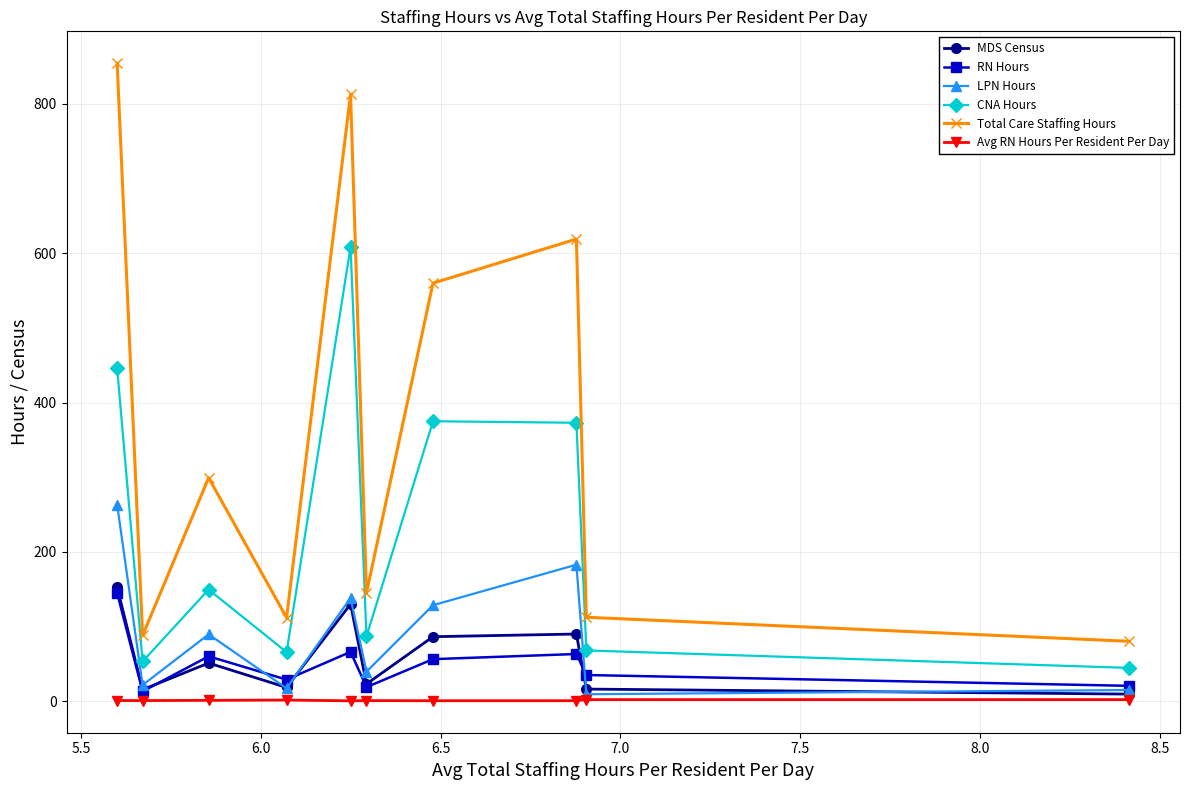

Which series has the largest range (max minus min)?

Total Care Staffing Hours